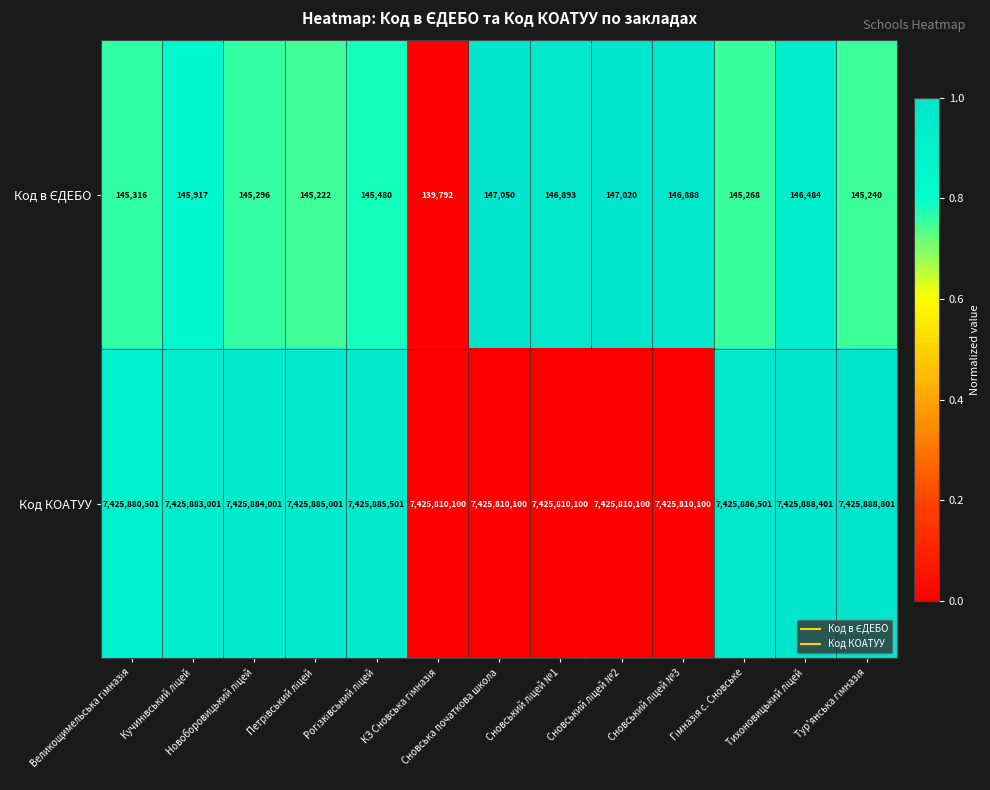

What is the minimum value shown in the chart?

139792